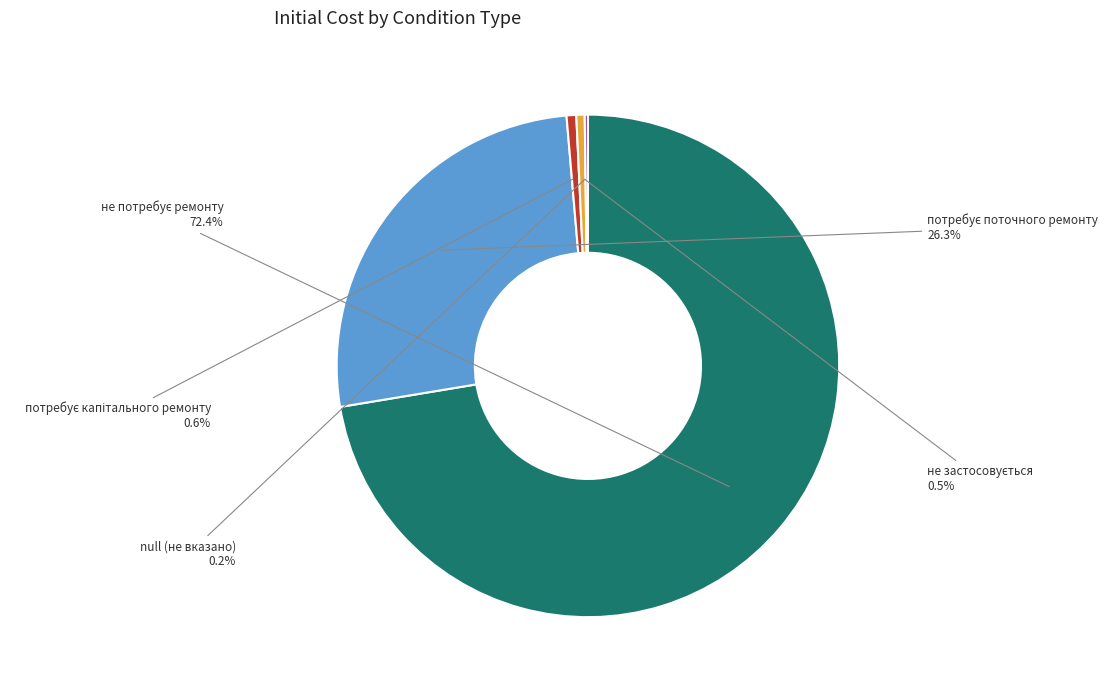

Is there any slice that represents more than half of the pie?

Yes